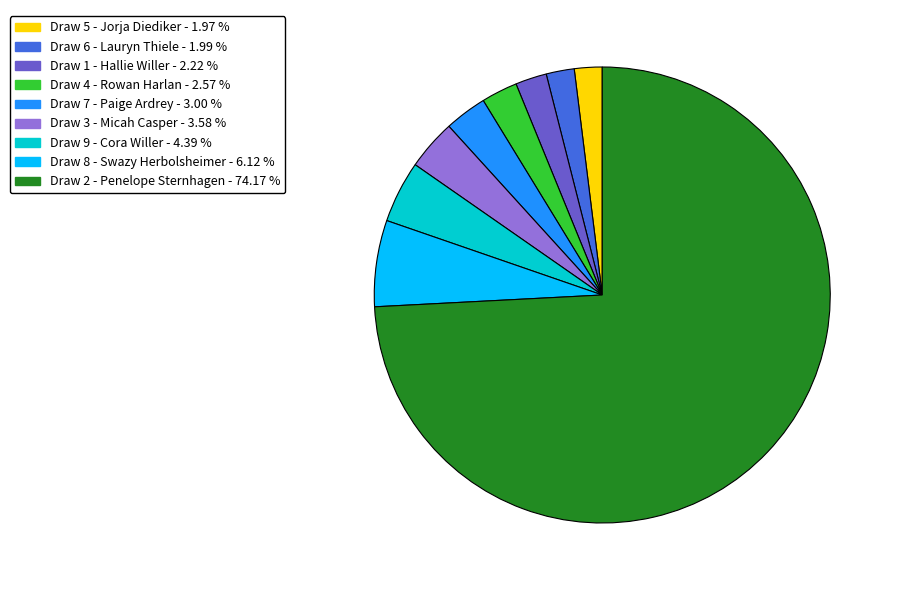

What is the ratio of the value at Draw 3 - Micah Casper to the value at Draw 6 - Lauryn Thiele?

1.8